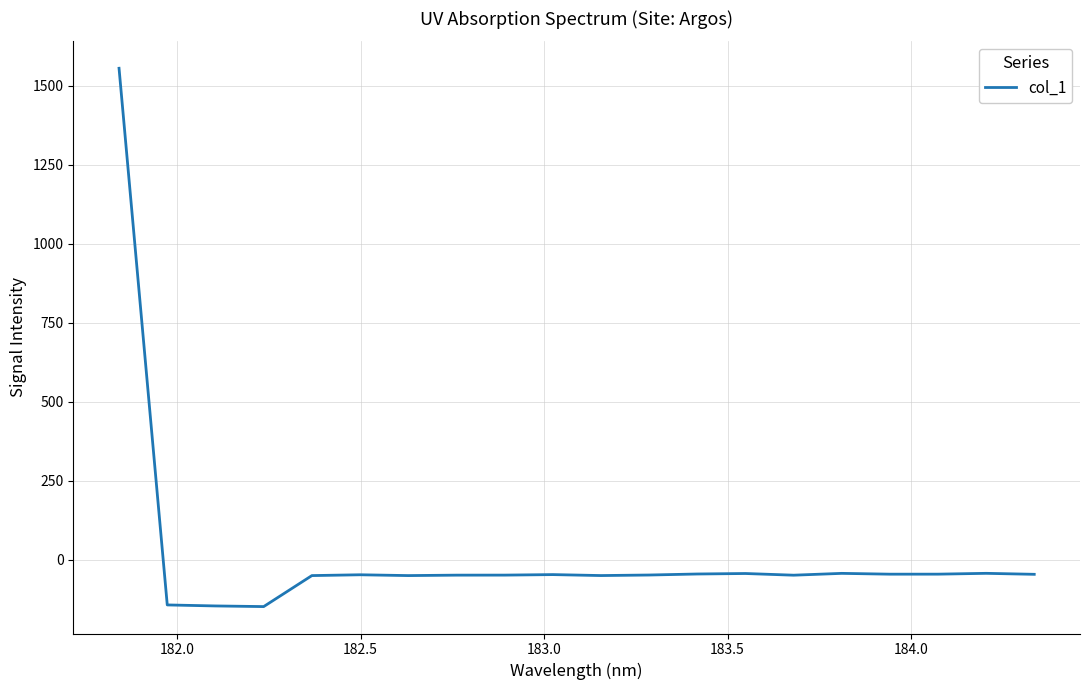

What is the difference between the maximum and minimum values?

1703.1